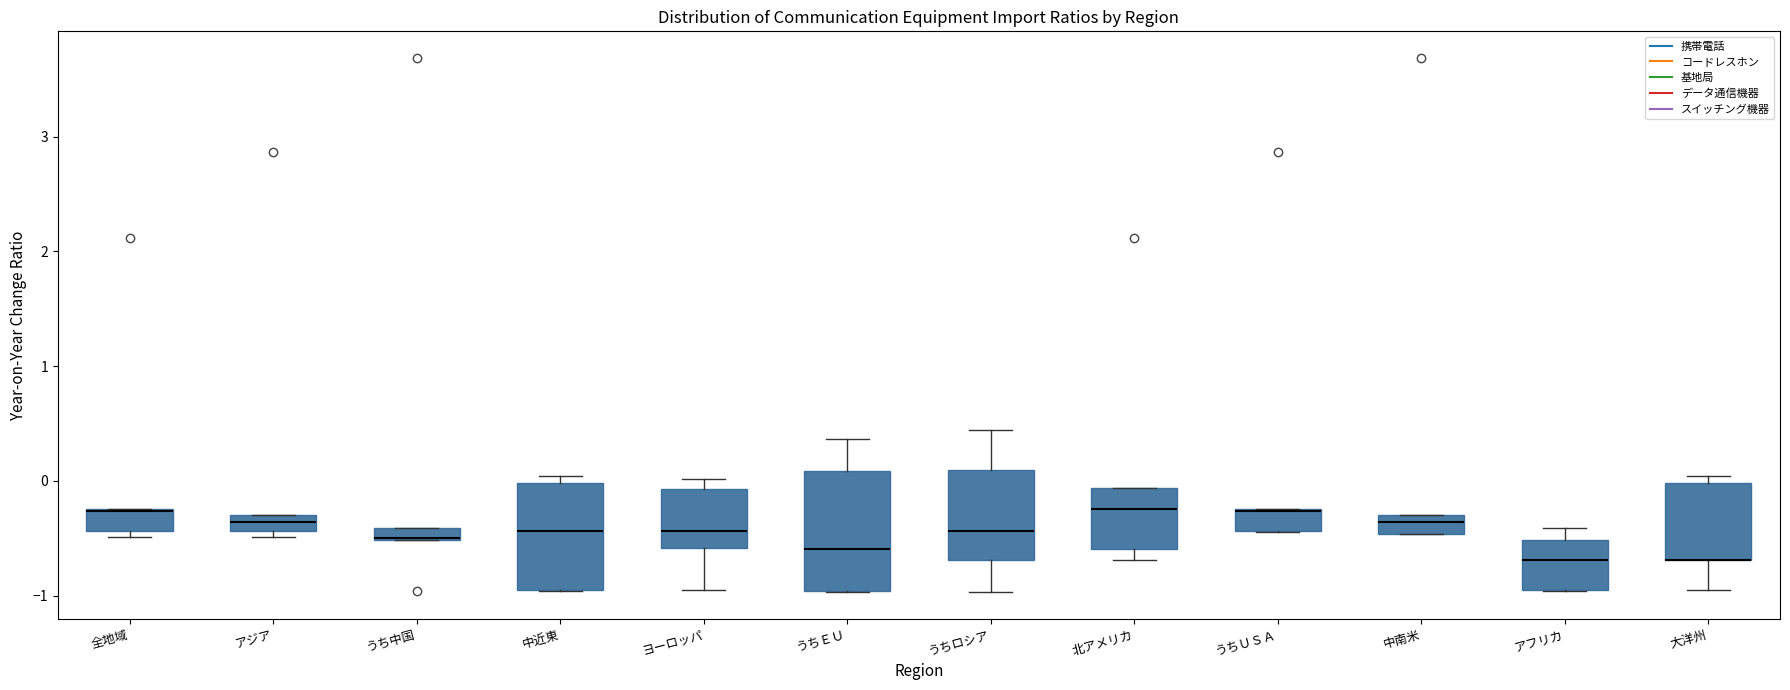

Comparing the boxes themselves (not the whiskers), which one is the tallest?

うちＥＵ